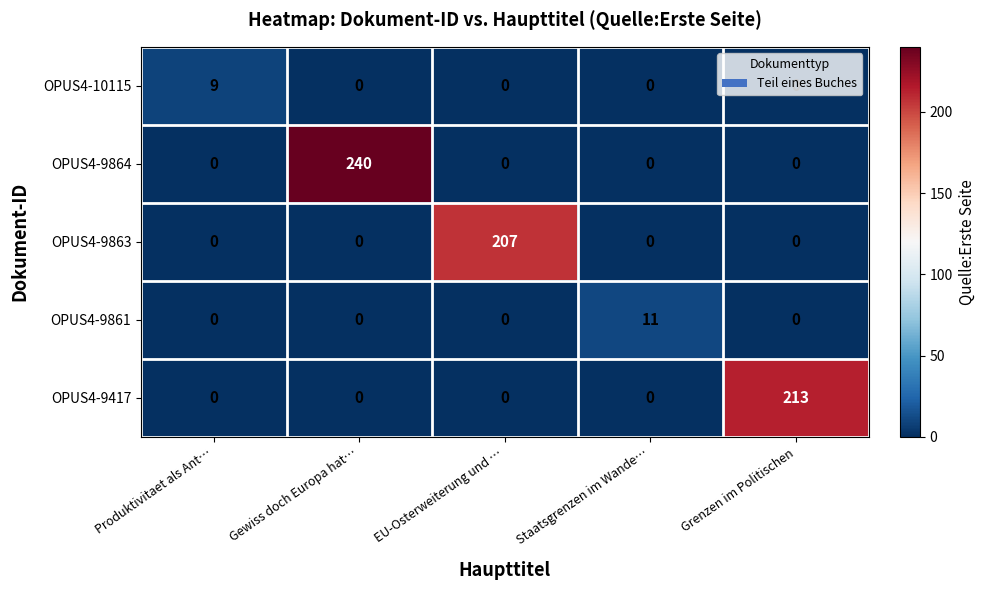

The value of OPUS4-9864 at Staatsgrenzen im Wande… is 0. True or false?

True